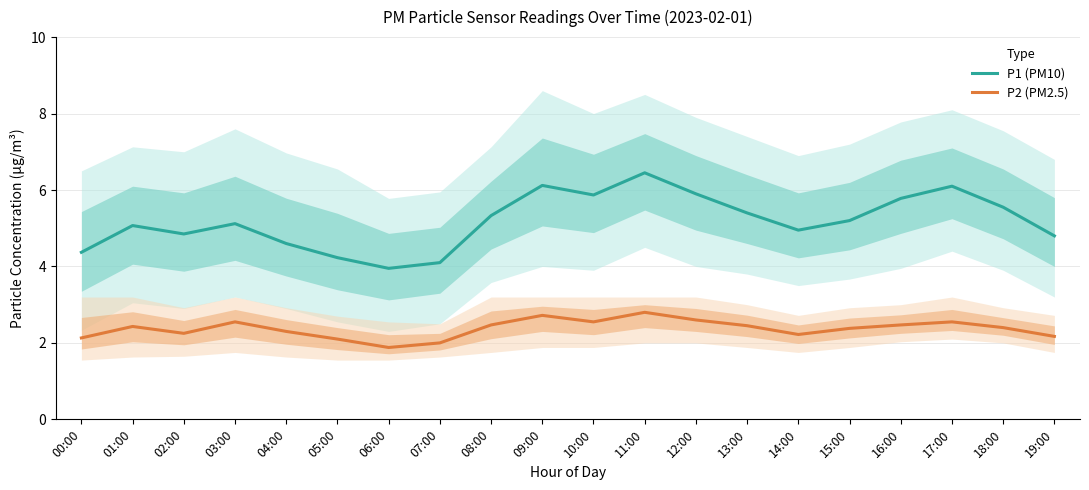

How many series are shown in this chart?

2